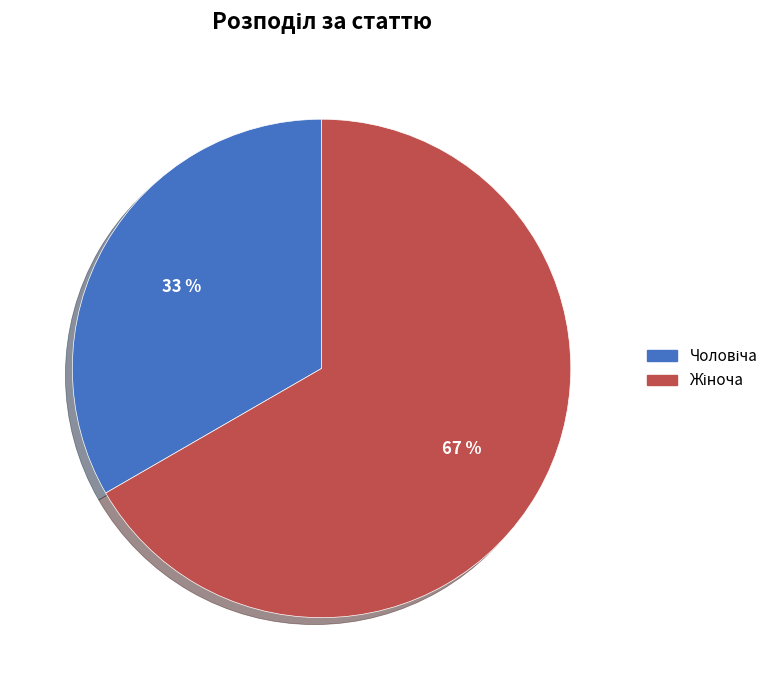

To the nearest percent, what is the average slice percentage?

50%